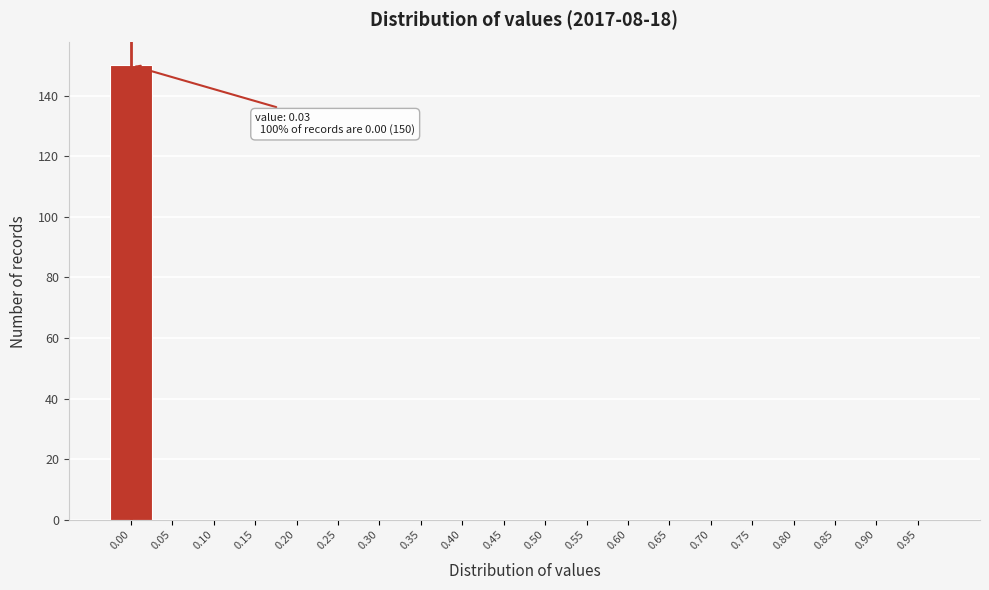

Reading right to left, list all the values displayed in this chart.

0.95=0	0.90=0	0.85=0	0.80=0	0.75=0	0.70=0	0.65=0	0.60=0	0.55=0	0.50=0	0.45=0	0.40=0	0.35=0	0.30=0	0.25=0	0.20=0	0.15=0	0.10=0	0.05=0	0.00=150